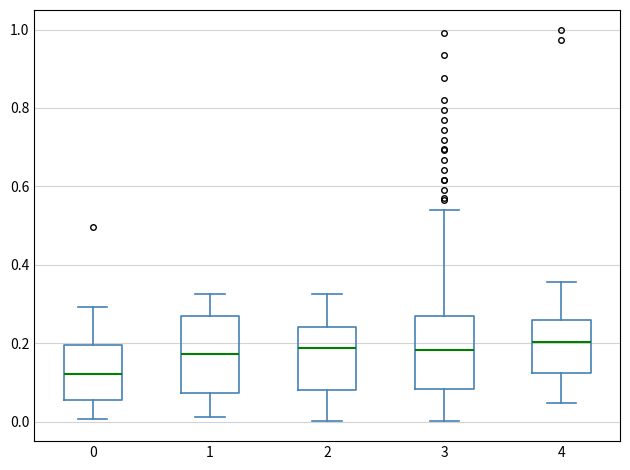

Reading left to right, transcribe this box plot: for each box, give where its median line is, the range the box spans, and where its two whiskers end, as read against the y-axis. The values are not printed on the chart, so give them approximately, as read against the axis.

0: median 0.12, box 0.06 to 0.20, whiskers 0.00 to 0.30
1: median 0.18, box 0.08 to 0.26, whiskers 0.02 to 0.32
2: median 0.18, box 0.08 to 0.24, whiskers 0.00 to 0.32
3: median 0.18, box 0.08 to 0.26, whiskers 0.00 to 0.54
4: median 0.20, box 0.12 to 0.26, whiskers 0.04 to 0.36